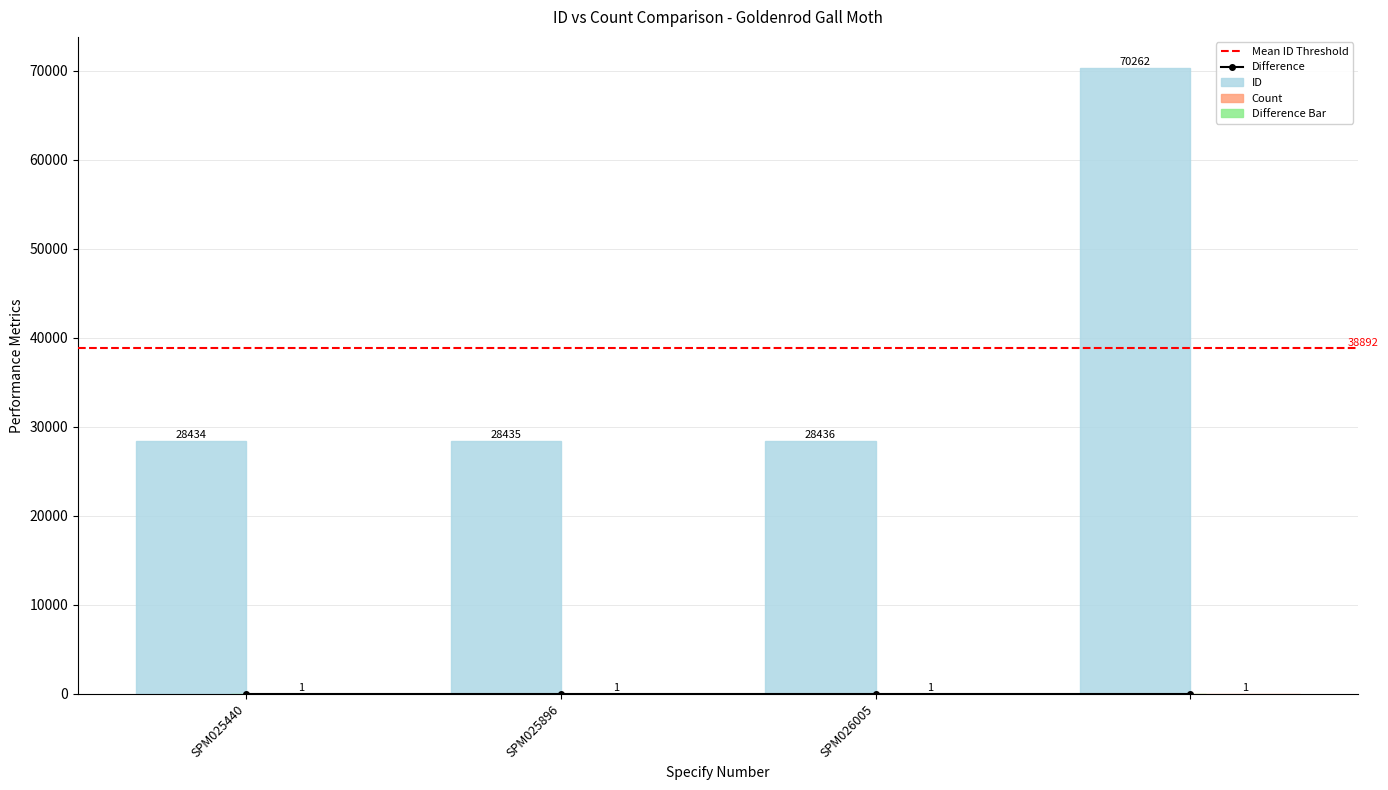

Where is the data nearest to the value 0?

SPM025440